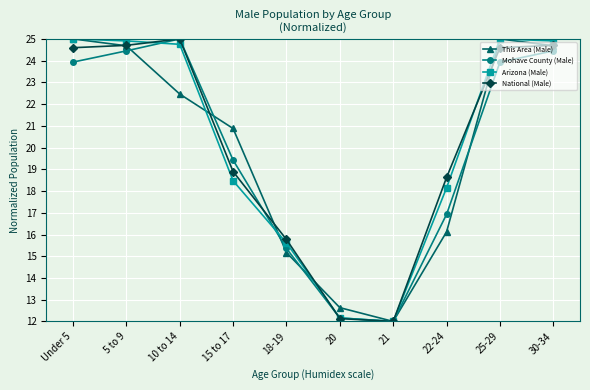

Reading left to right, what are all the values shown in this chart?

This Area (Male): 25.0	24.7	22.5	20.9	15.2	12.6	12.0	16.1	25.0	24.7
Mohave County (Male): 23.9	24.4	25.0	19.4	15.4	12.2	12.0	16.9	23.9	24.4
Arizona (Male): 25.0	24.9	24.8	18.5	15.6	12.2	12.0	18.1	25.0	24.9
National (Male): 24.6	24.7	25.0	18.9	15.8	12.1	12.0	18.6	24.6	24.7